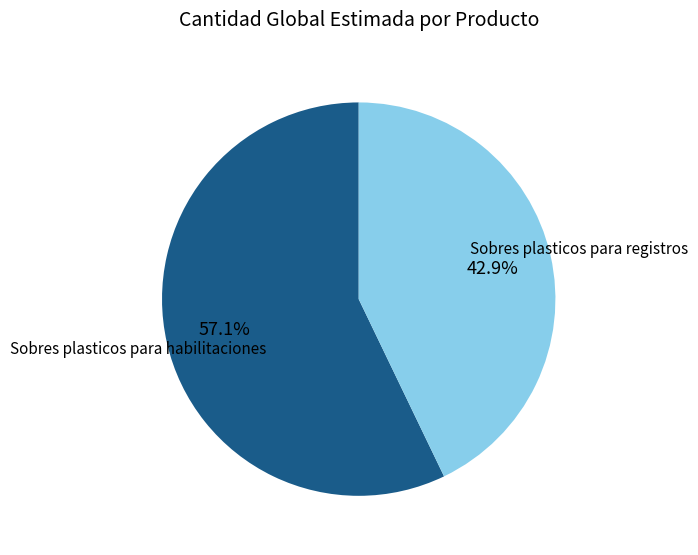

To the nearest percent, what is the difference between the Sobres plasticos para habilitaciones and Sobres plasticos para registros slice percentages?

14%